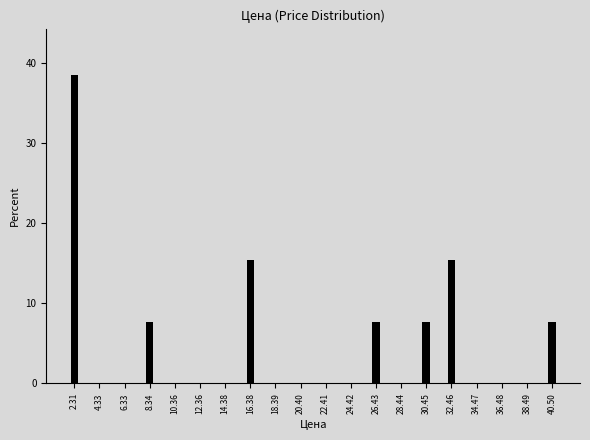

Reading right to left, what are all the values shown in this chart?

40.50=7.7	38.49=0.0	36.48=0.0	34.47=0.0	32.46=15.4	30.45=7.7	28.44=0.0	26.43=7.7	24.42=0.0	22.41=0.0	20.40=0.0	18.39=0.0	16.38=15.4	14.38=0.0	12.36=0.0	10.36=0.0	8.34=7.7	6.33=0.0	4.33=0.0	2.31=38.5